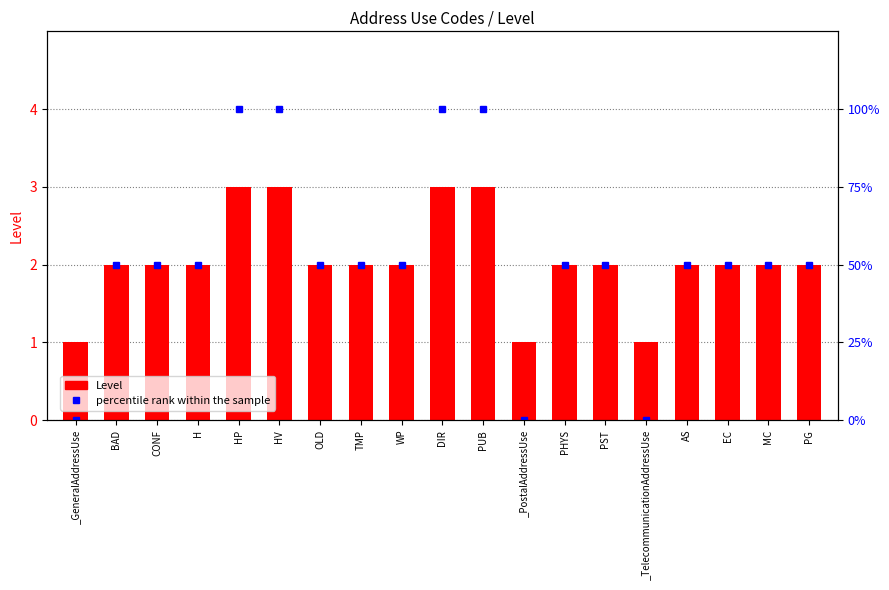

What is the average value of the percentile rank within the sample series?

53